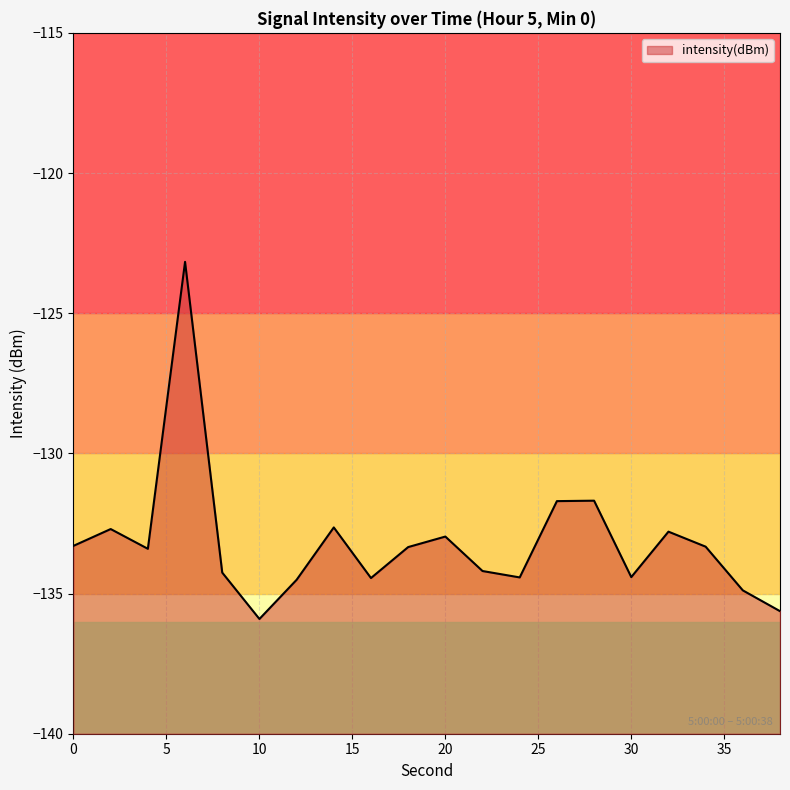

What is the change in value from 2 to 38?

-2.9